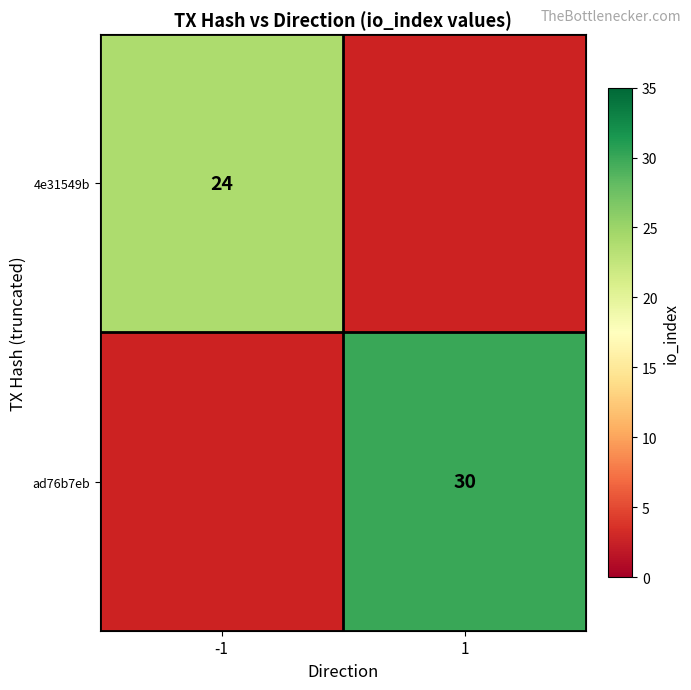

What is the smallest value displayed?

24.0